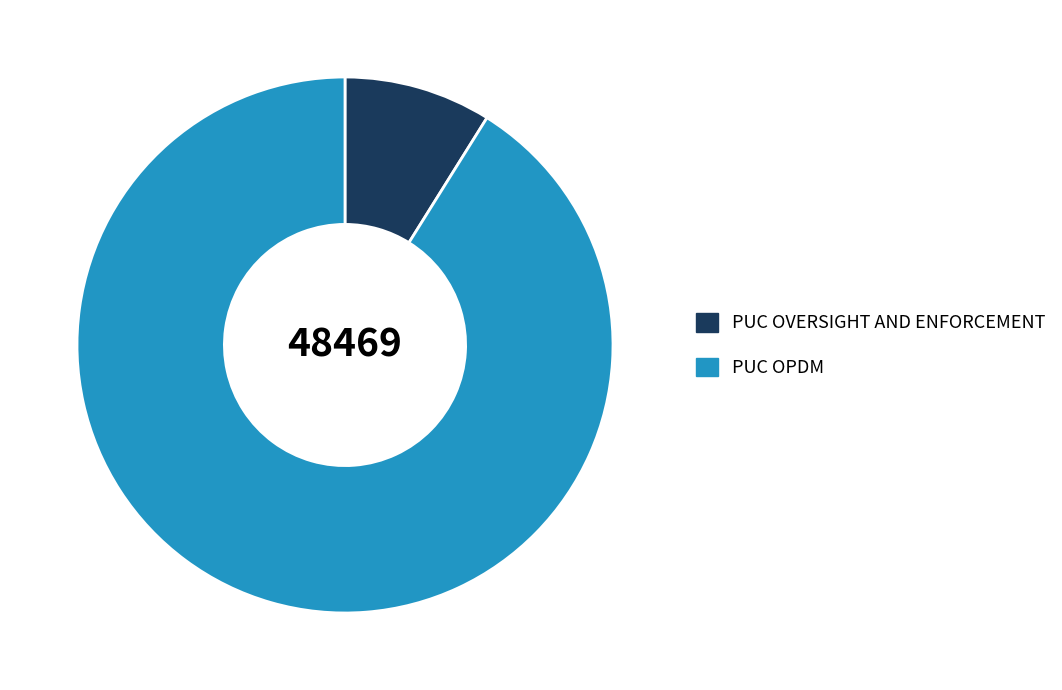

Does any single category account for the majority?

Yes